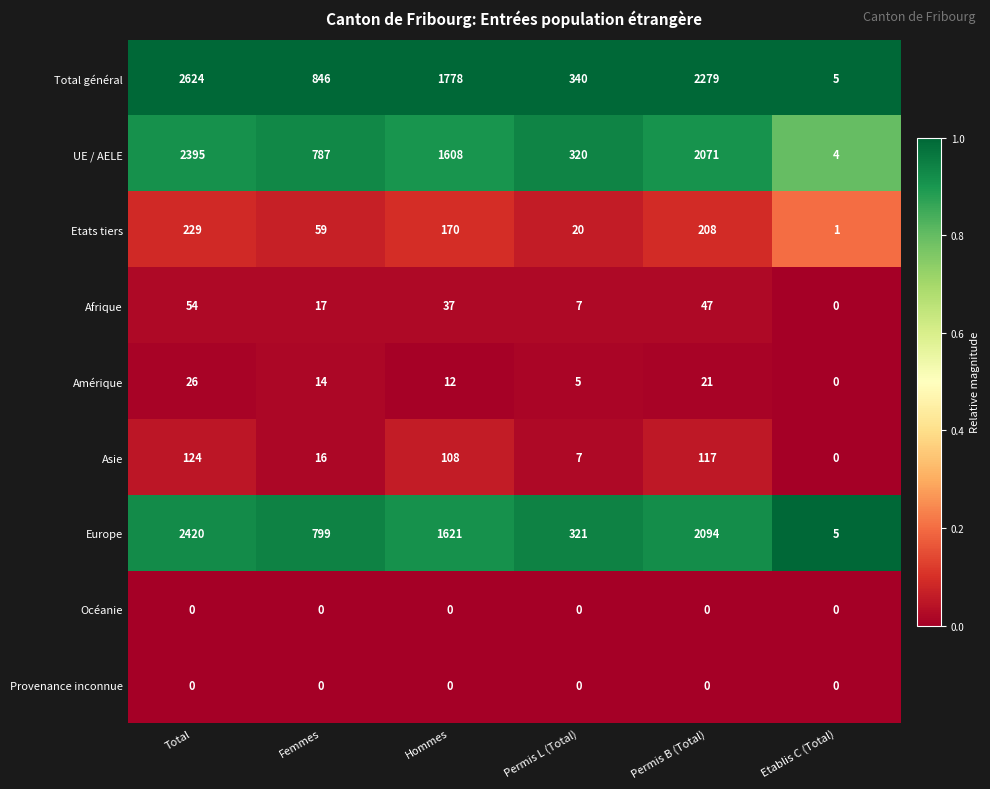

Which category has the highest value across all series?

Total